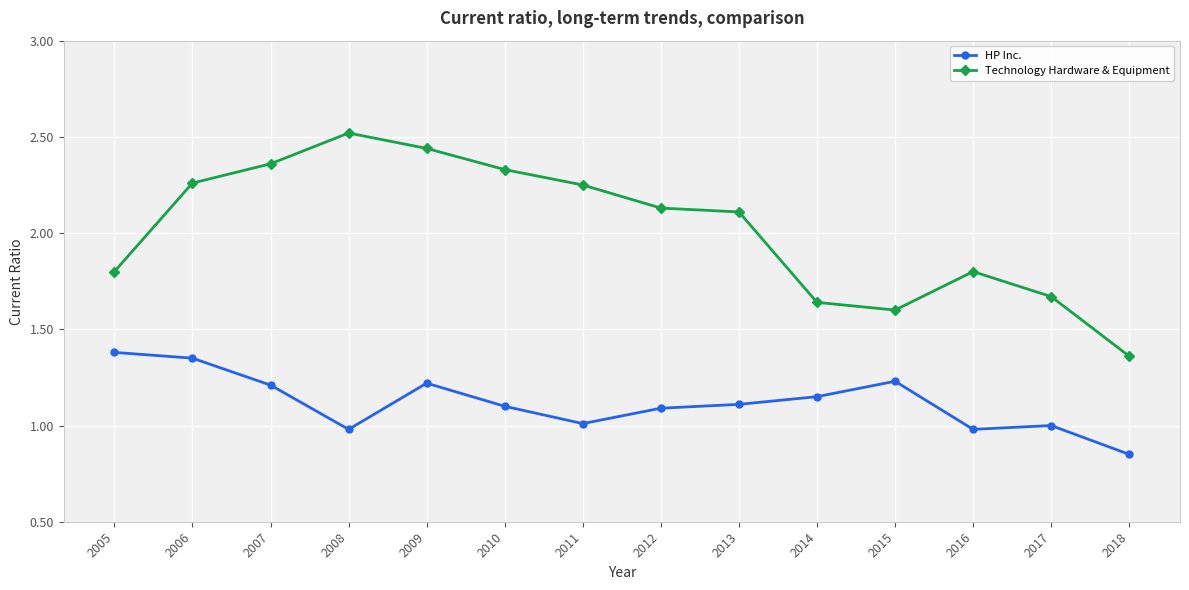

What is the greatest value displayed?

2.5